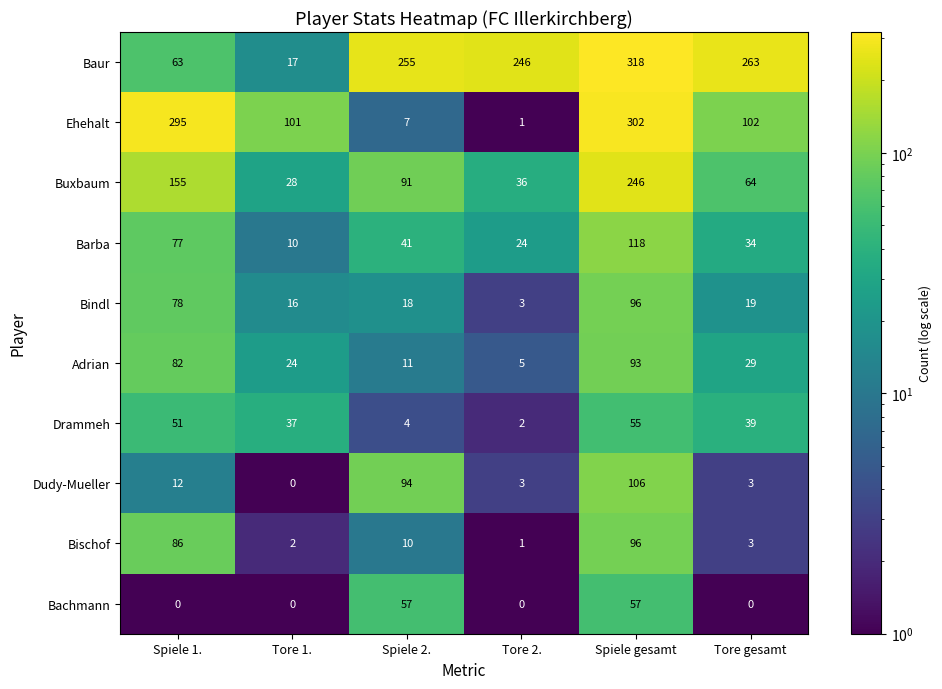

At Spiele 2., list the series in order from largest to smallest.

Baur, Dudy-Mueller, Buxbaum, Bachmann, Barba, Bindl, Adrian, Bischof, Ehehalt, Drammeh